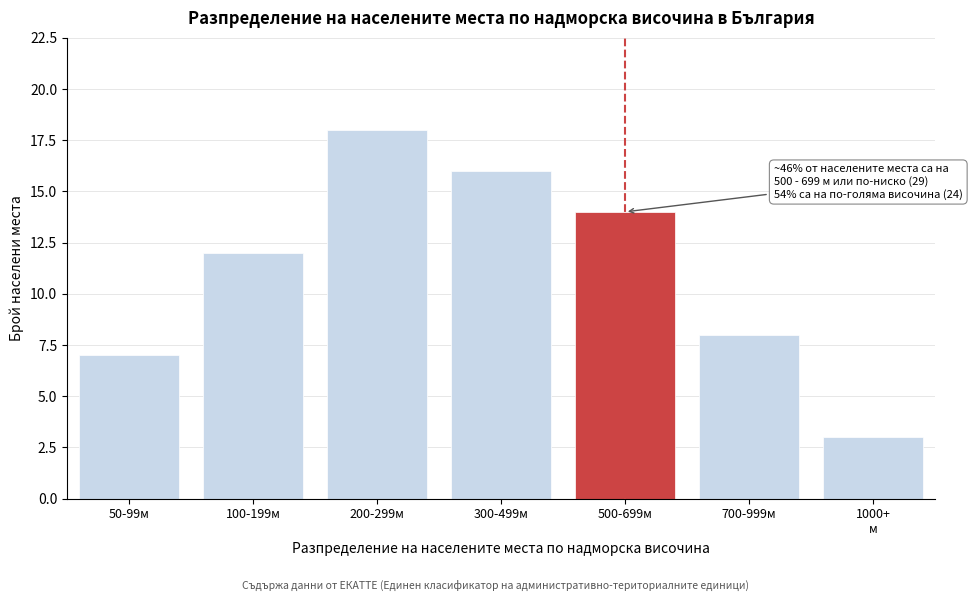

Reading left to right, list all the values displayed in this chart.

7	12	18	16	14	8	3